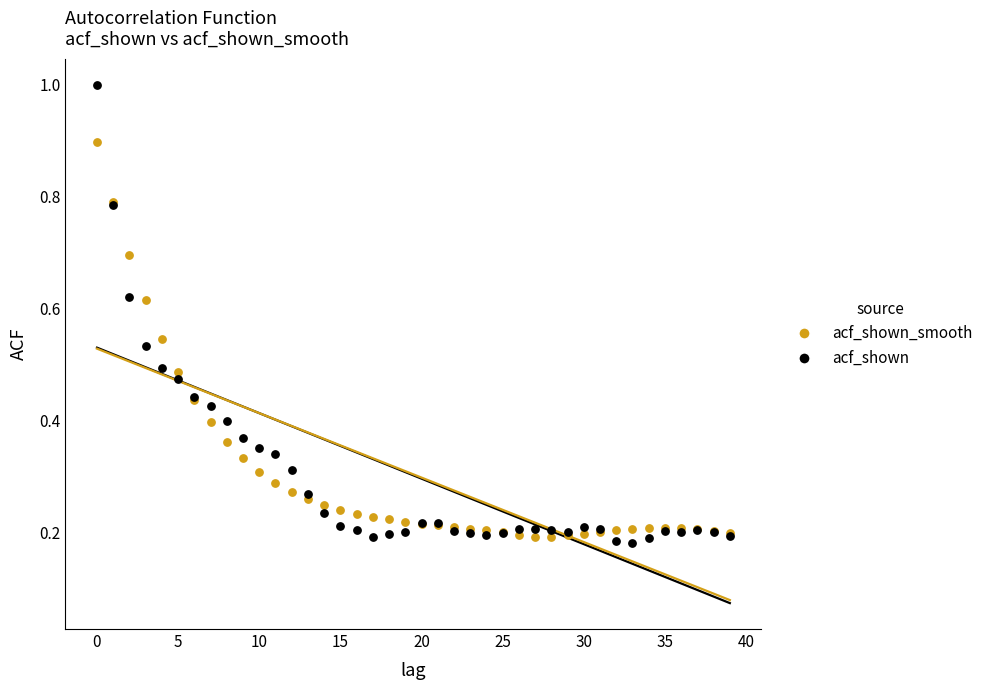

Which series has the widest spread of Y values?

acf_shown